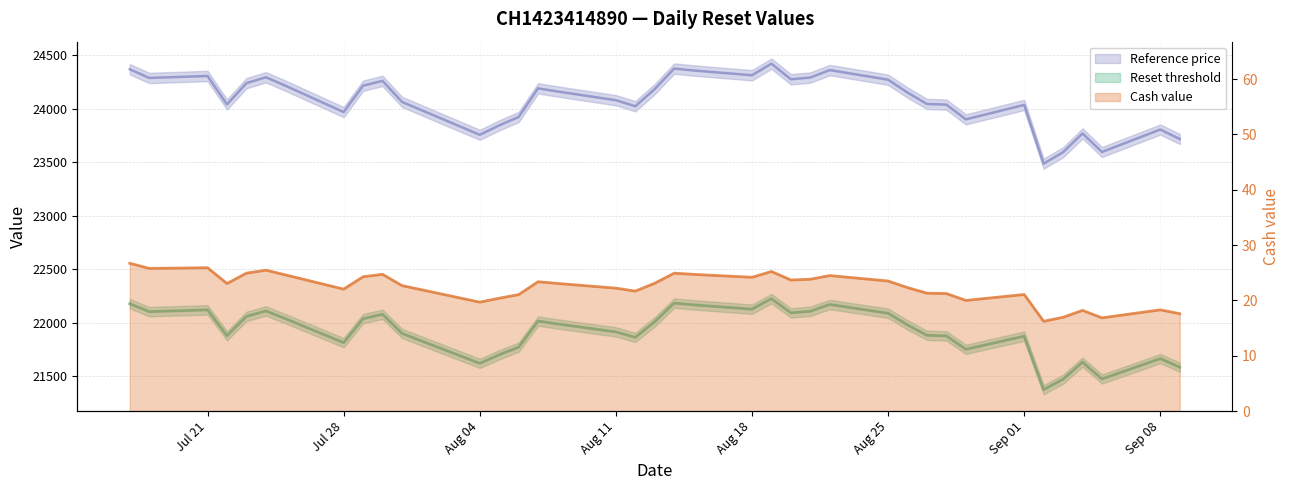

The Reference price series shows 6892.8 at 2025-07-23. True or false?

False